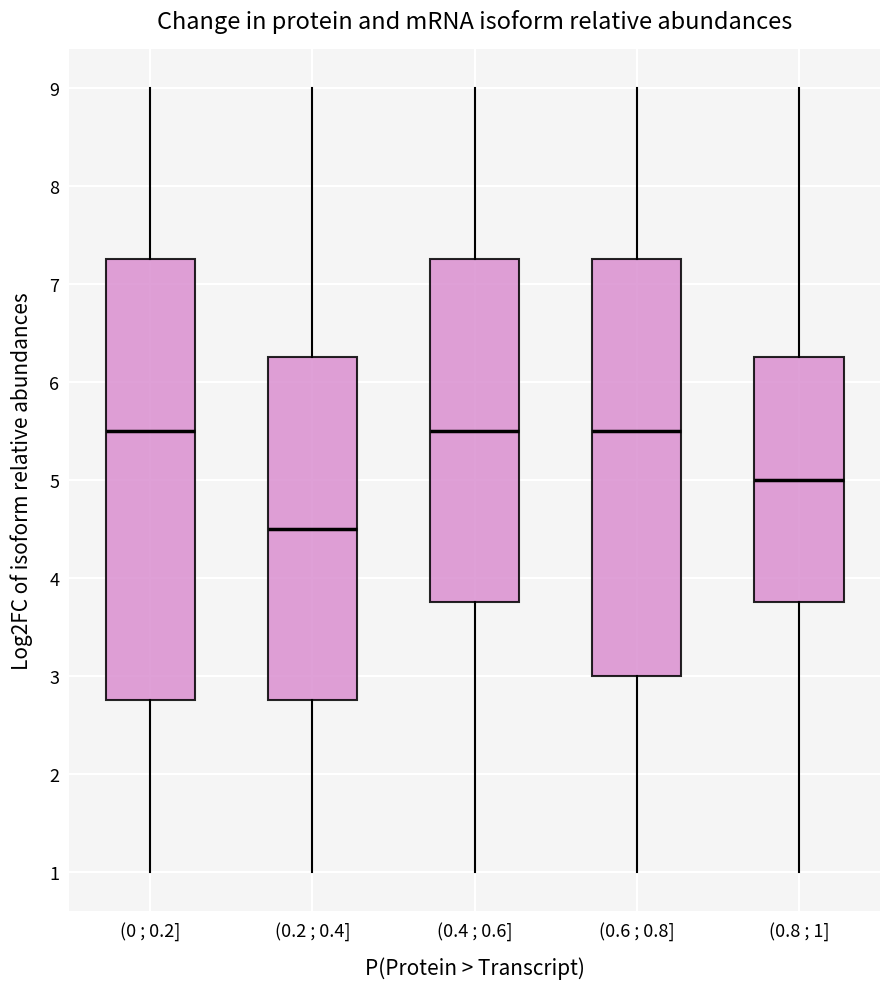

Comparing the boxes themselves (not the whiskers), which one is the tallest?

(0 ; 0.2]